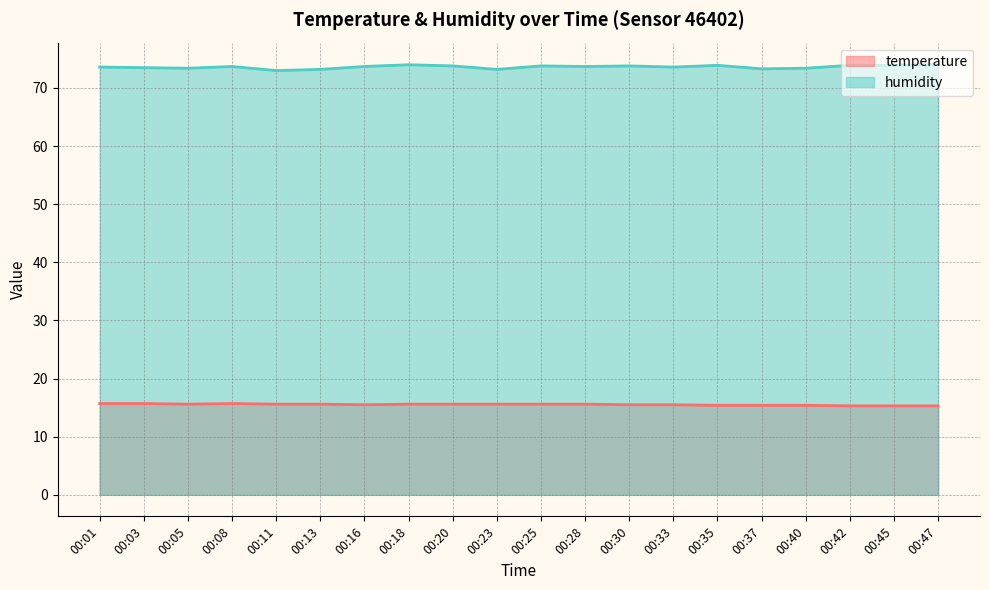

What is the spread (max minus min) of values at 00:20?

58.2